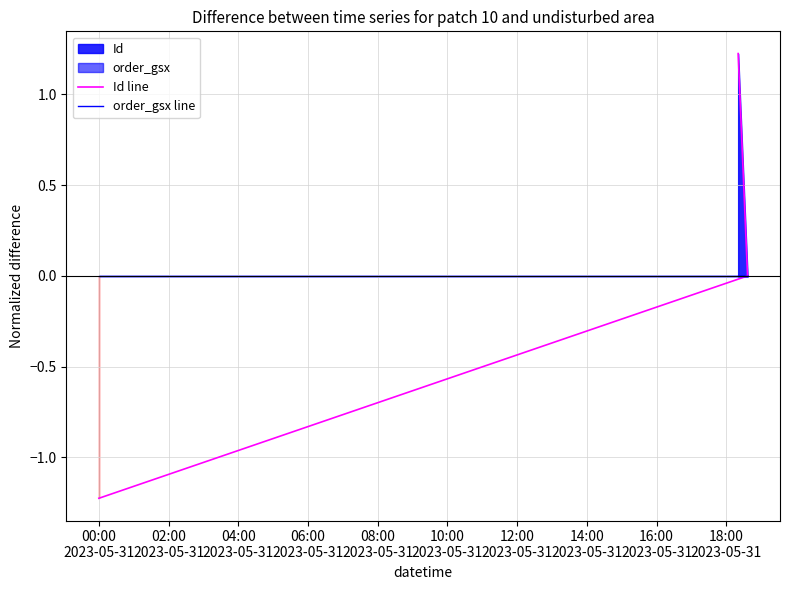

How many data points in Id line are less than 0?

1